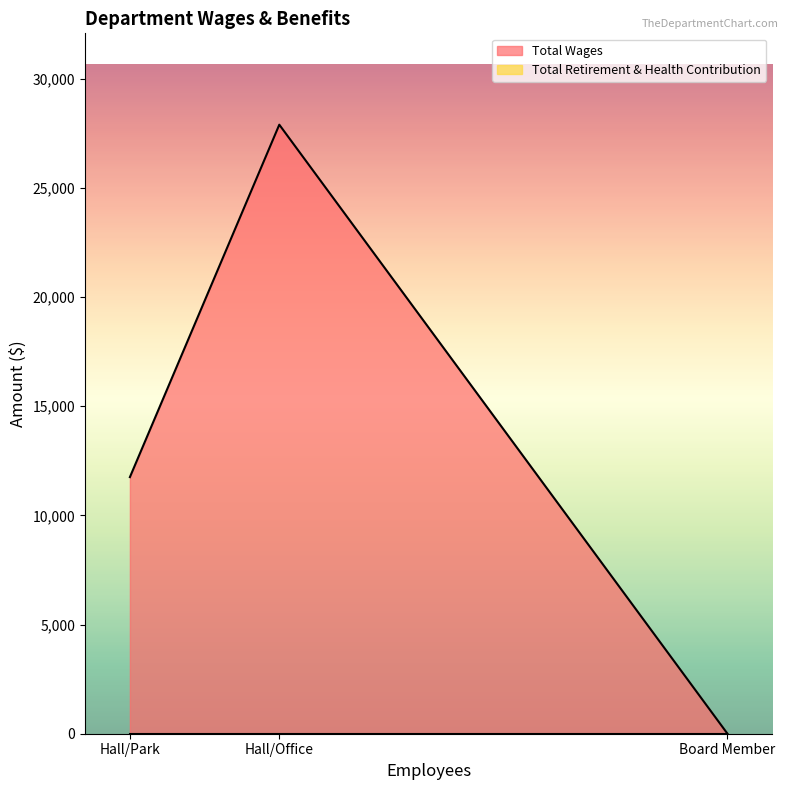

What are all the series names shown in the legend?

Total Wages, Total Retirement & Health Contribution